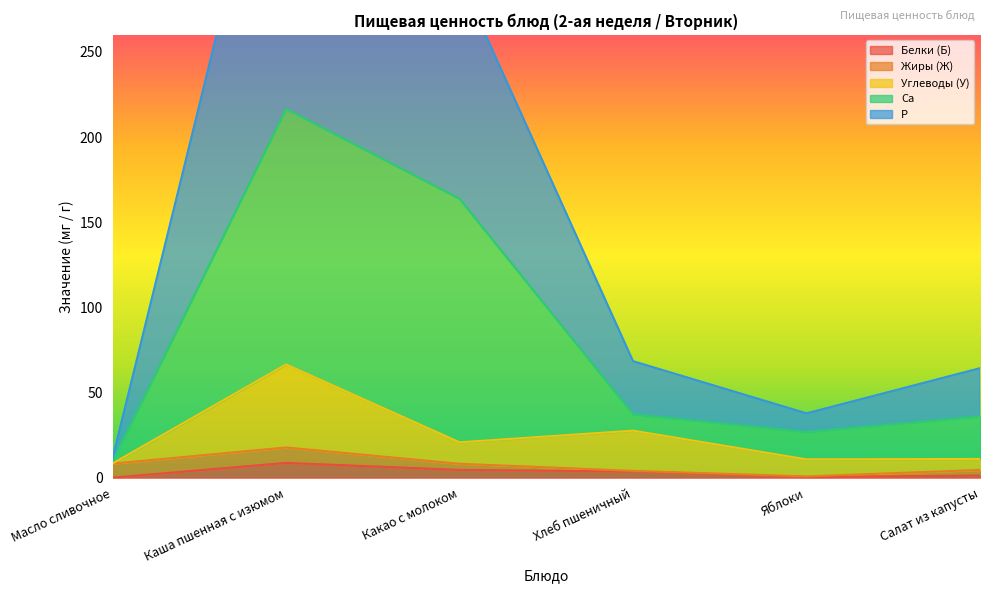

What is the maximum value shown in the chart?

426.0